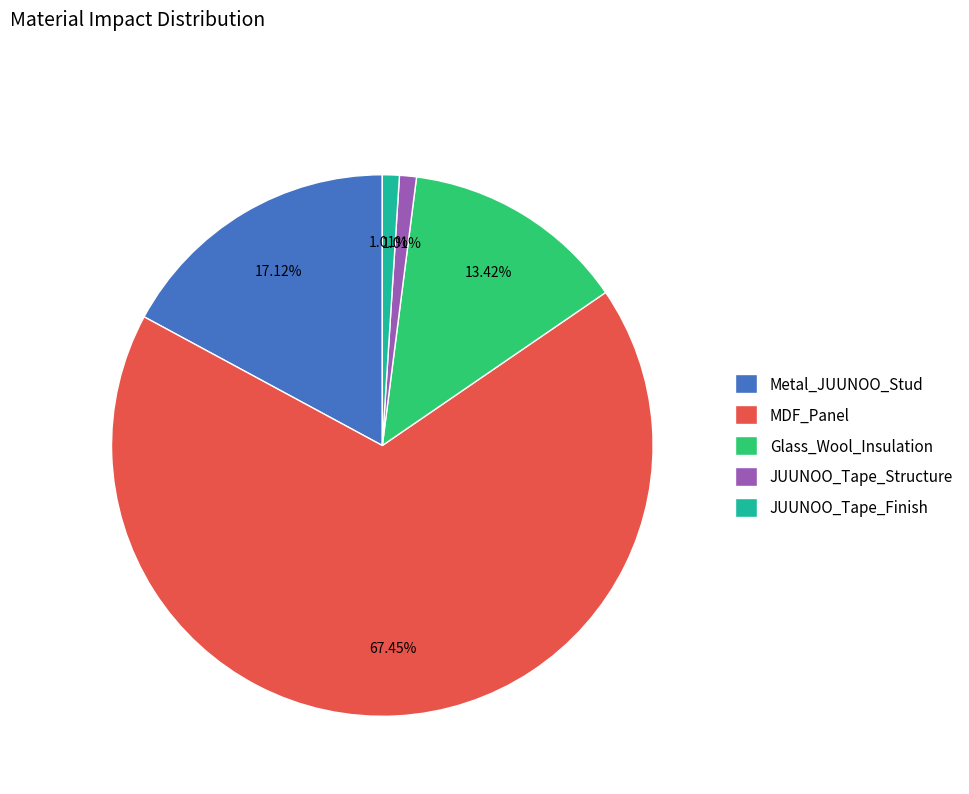

What is the largest slice in the pie chart?

MDF_Panel